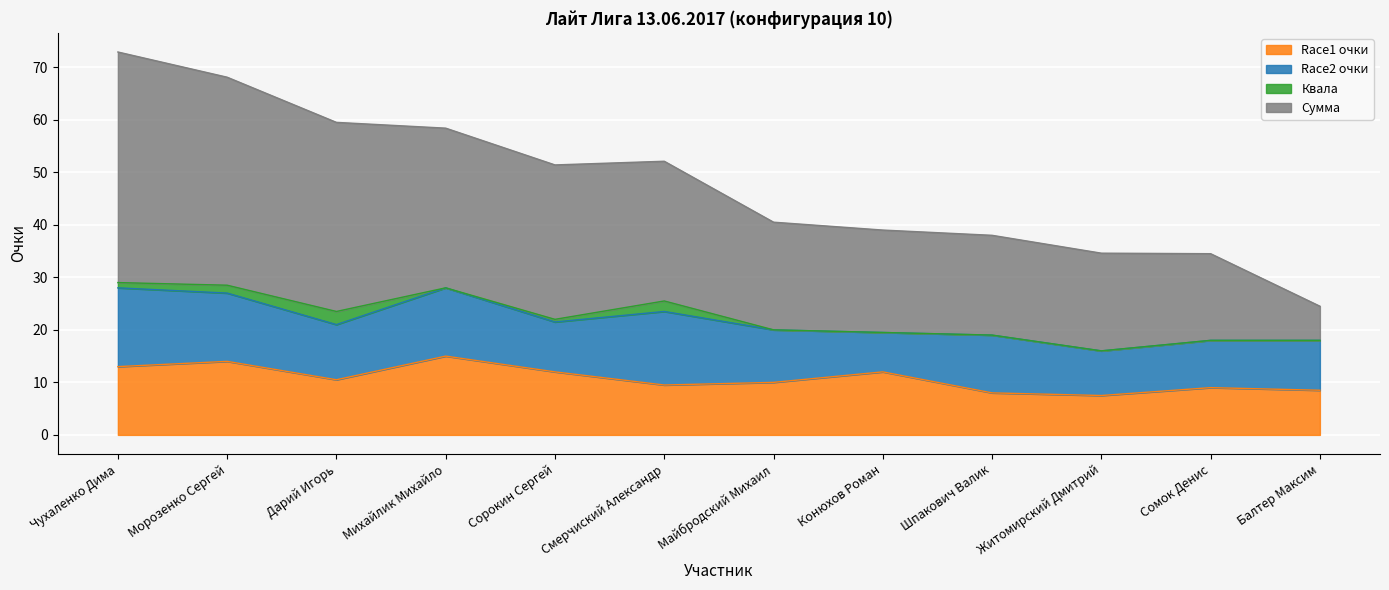

The value of Сумма at Дарий Игорь is 88.0. True or false?

False